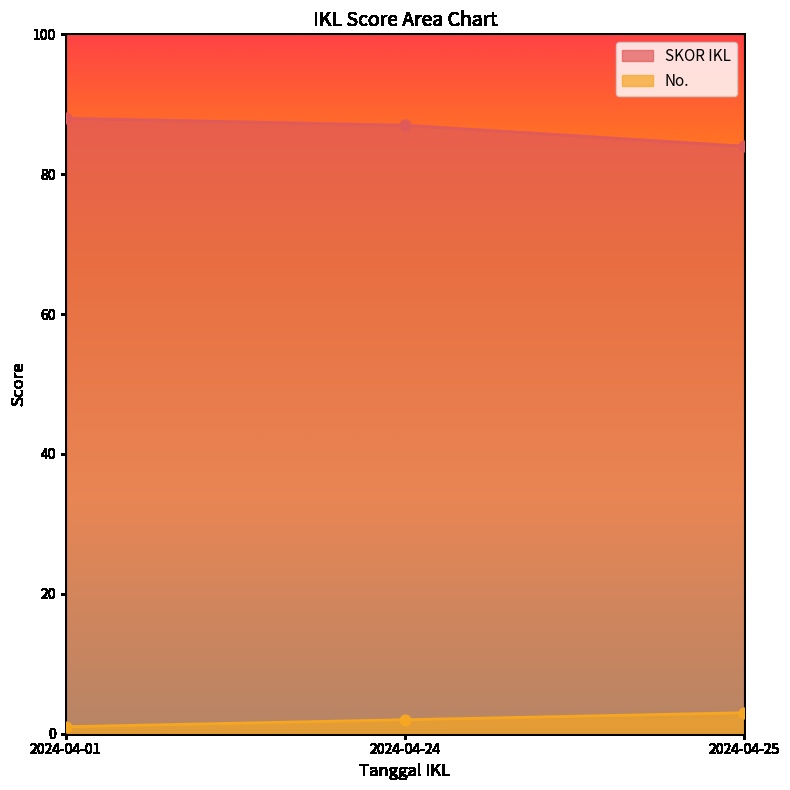

What is the total value across all series at 2024-04-24?

89